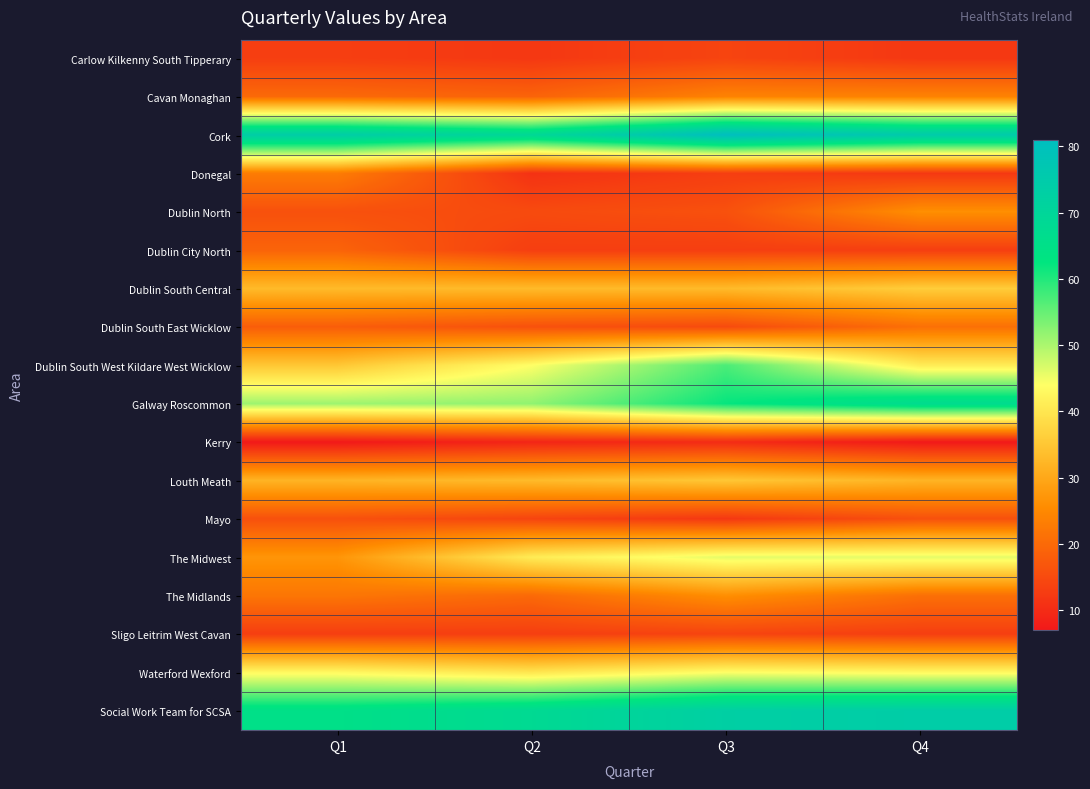

Between Q4 and Q2, which is larger?

Q4